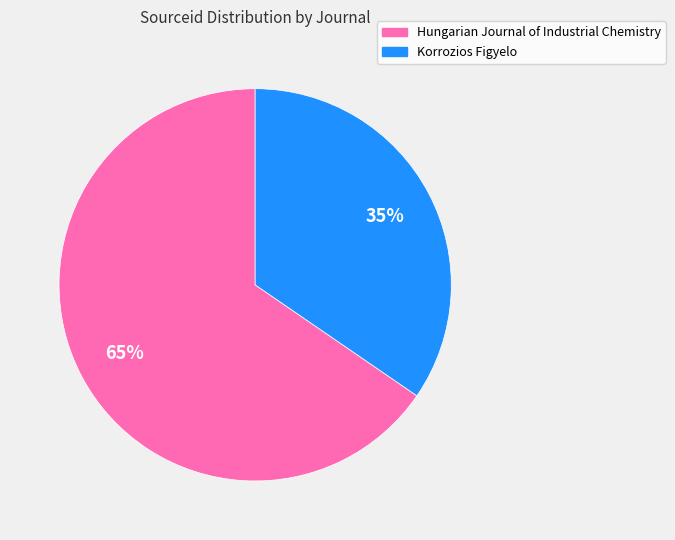

Do Hungarian Journal of Industrial Chemistry and Korrozios Figyelo together represent more than half of the pie?

Yes